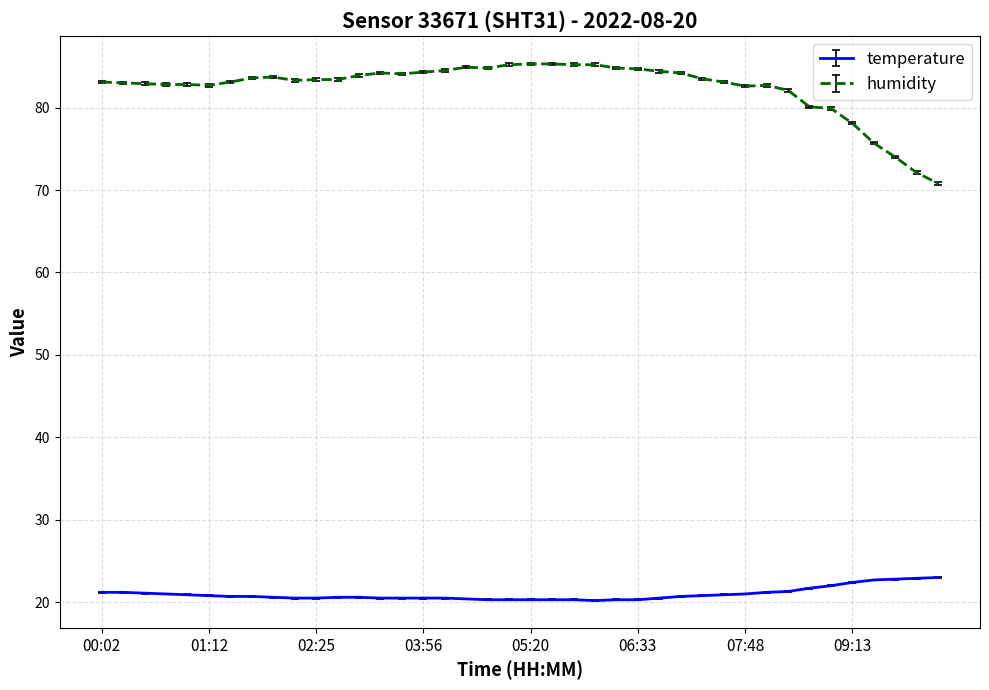

How many lines are shown in the chart?

2